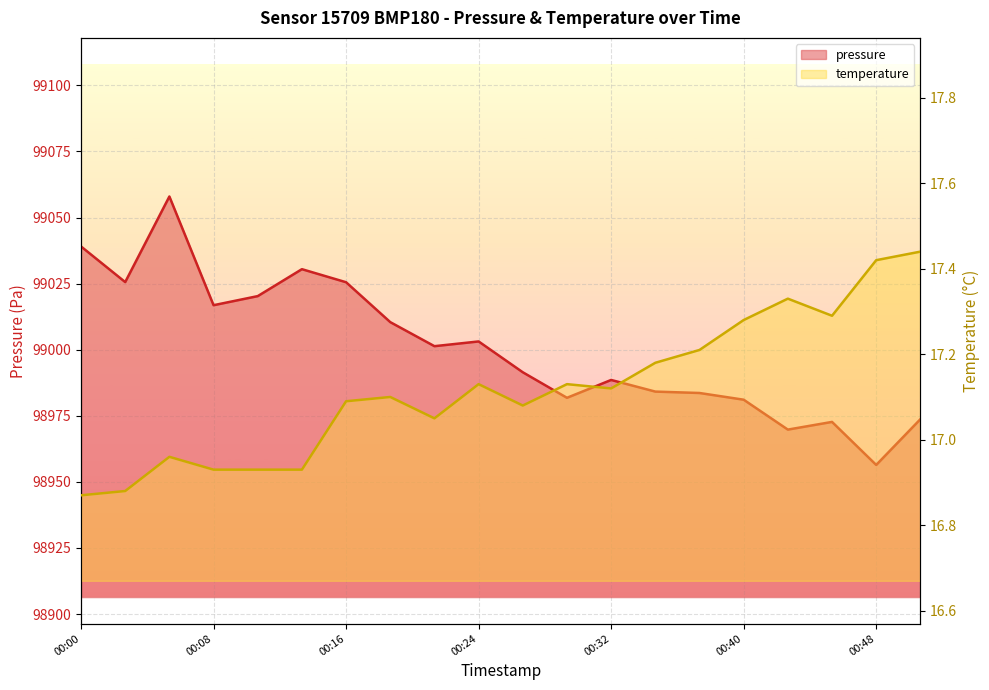

Is it true that temperature equals 17.1 at 00:21?

True